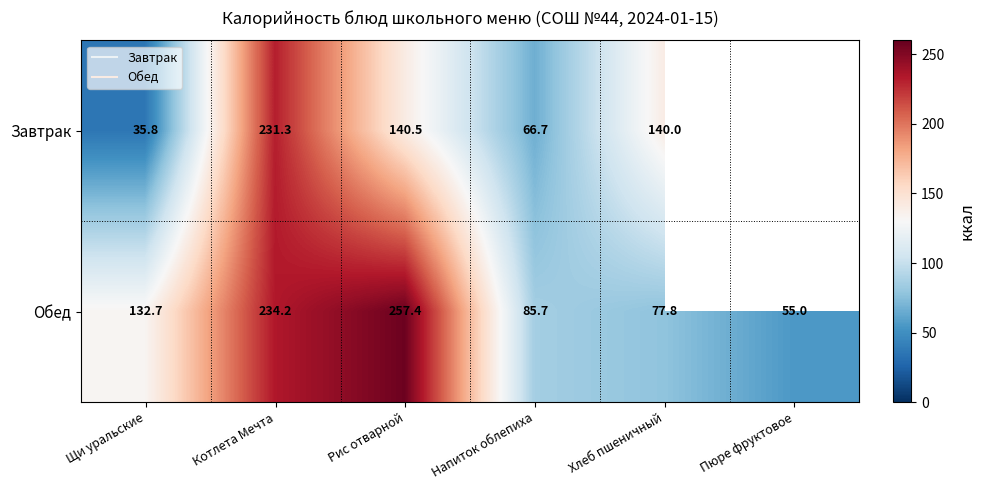

How many positive values does the Завтрак series have?

5